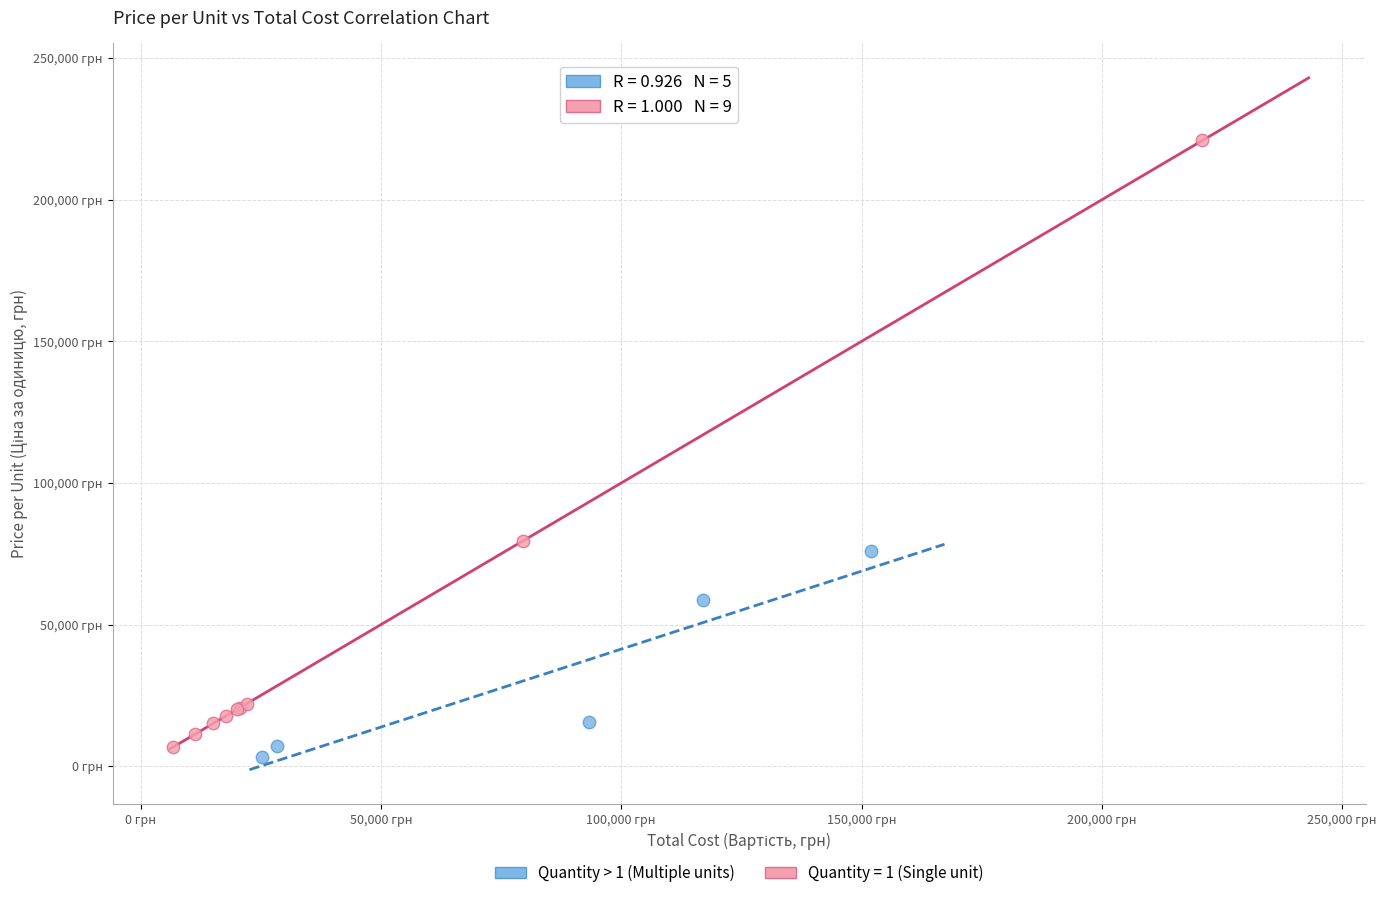

What are all the series names shown in the legend?

Quantity > 1 (Multiple units), Quantity = 1 (Single unit)